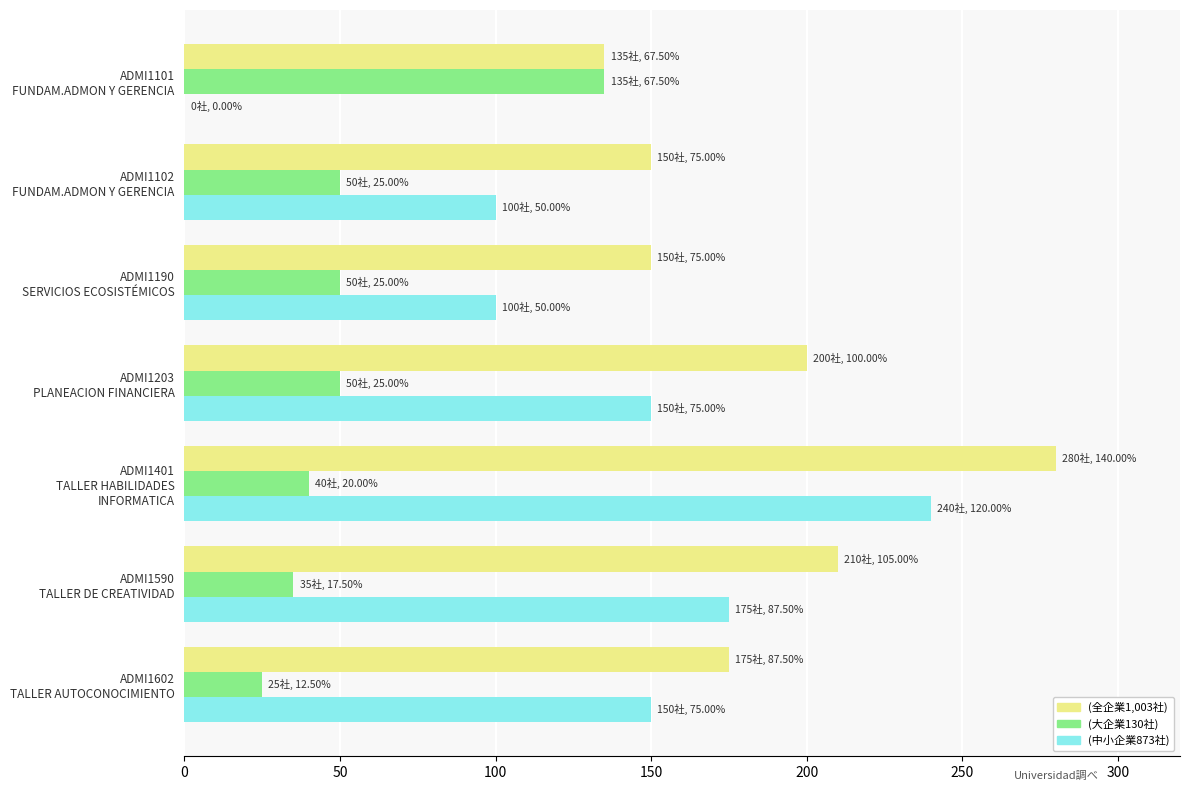

Which series has the largest total across all categories?

(全企業1,003社)